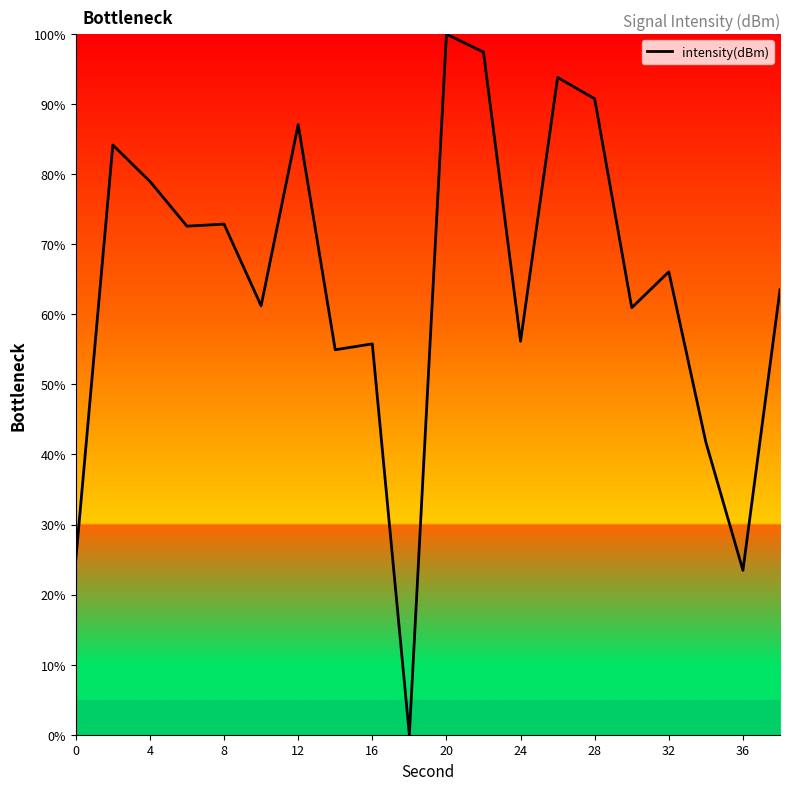

What is the greatest value displayed?

100.0